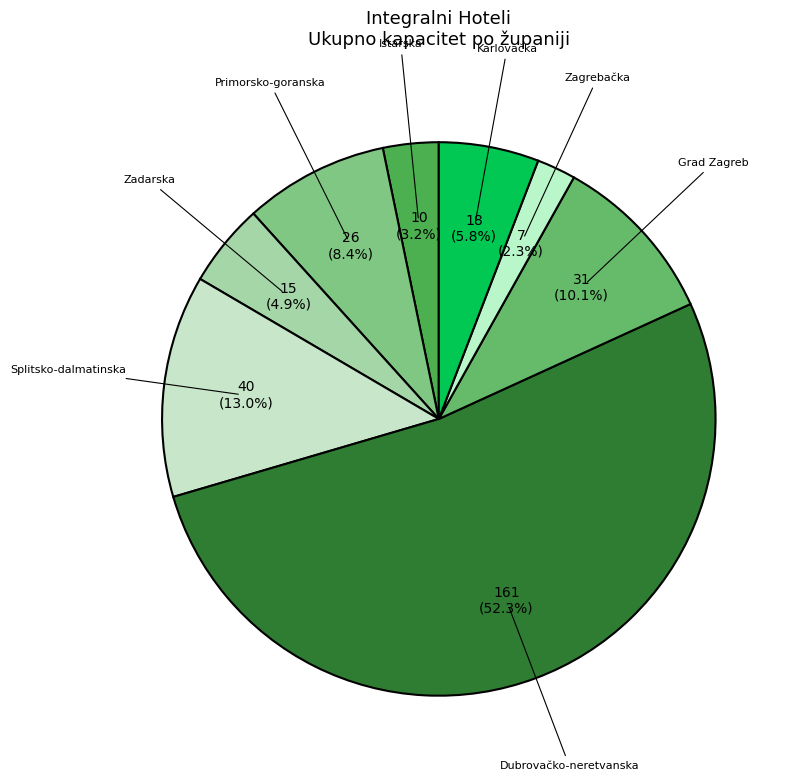

Rank the categories by value from highest to lowest.

Dubrovačko-neretvanska, Splitsko-dalmatinska, Grad Zagreb, Primorsko-goranska, Karlovačka, Zadarska, Istarska, Zagrebačka